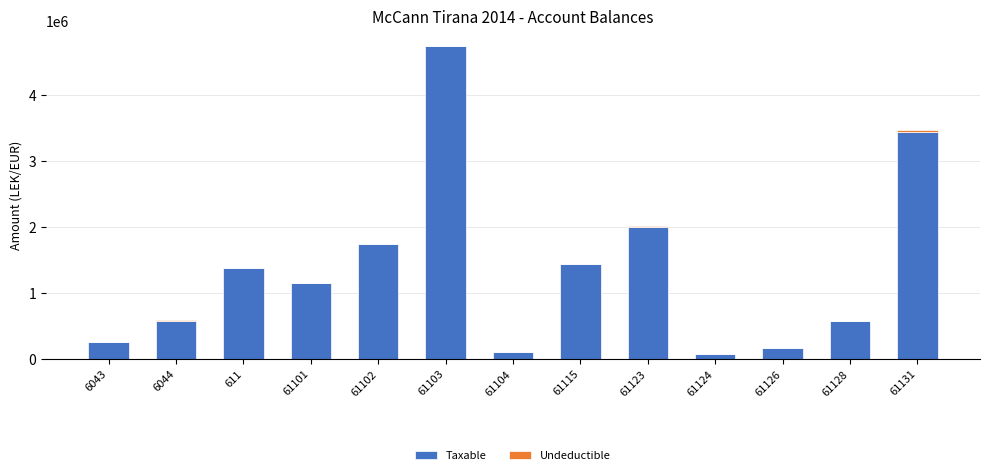

At which category is the sum across all series the highest?

61103